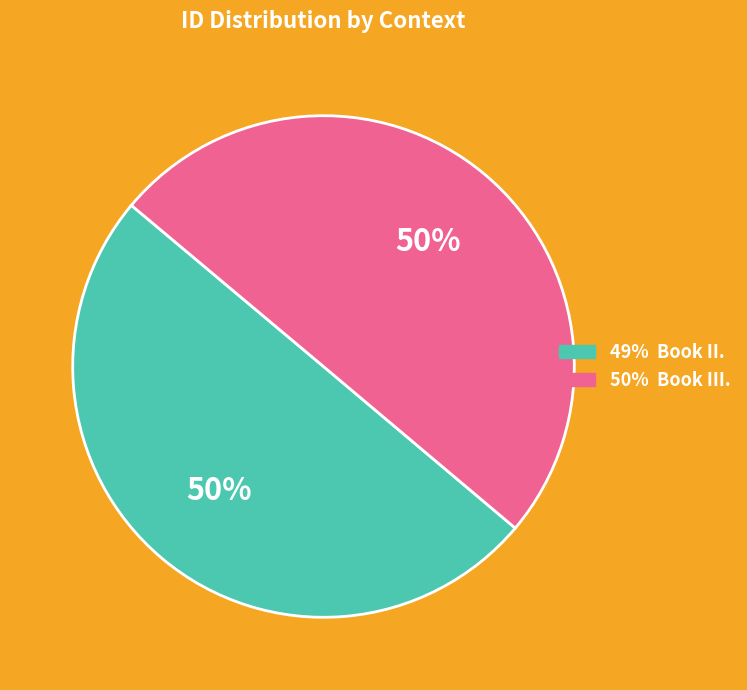

To the nearest percent, what is the average slice percentage?

50%